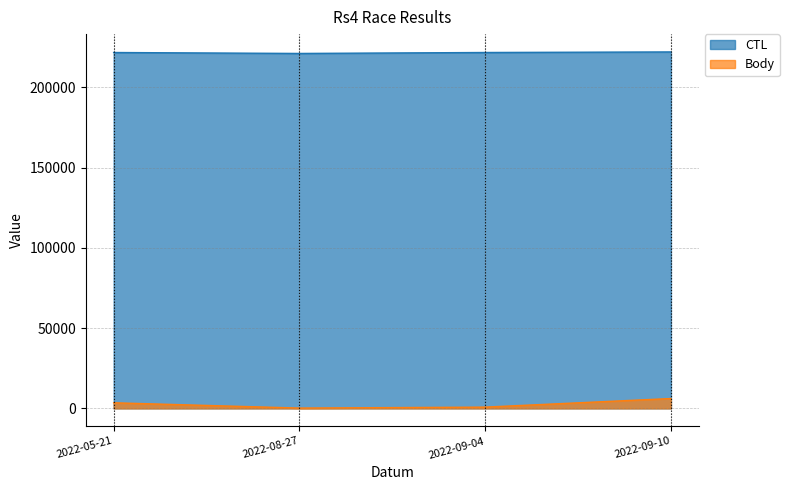

List the series in order of their peak value, lowest first.

Body, CTL